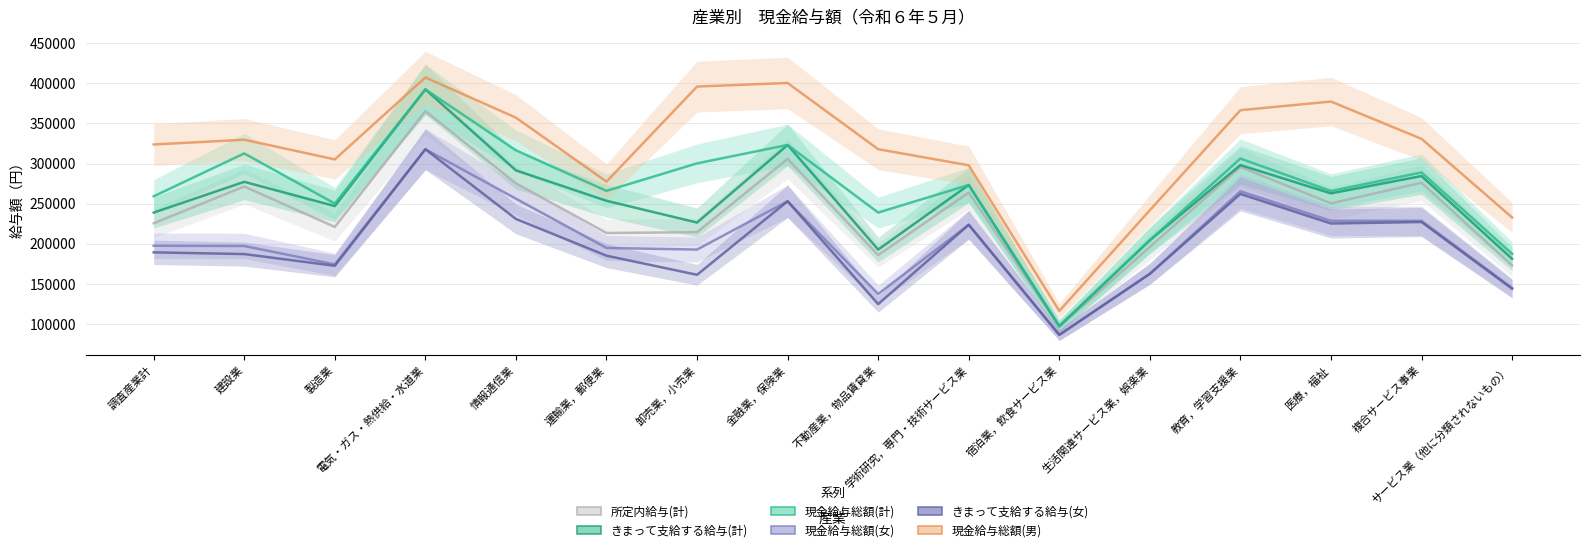

How many data points in きまって支給する給与(女) are above 189561?

7